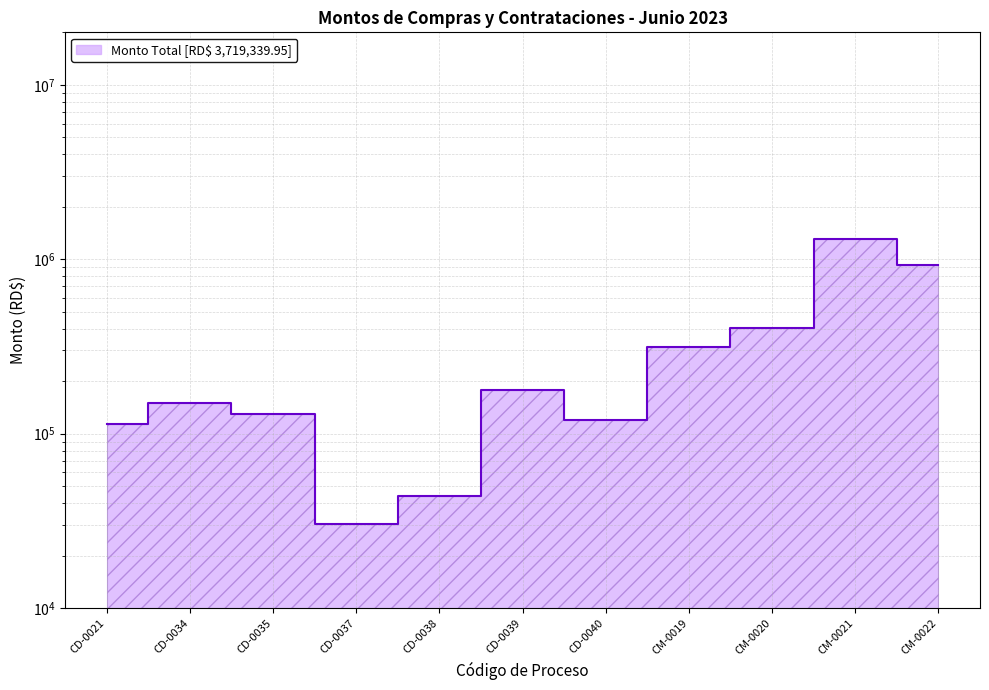

What is the ratio of the value at CD-0037 to the value at CD-0035?

0.2